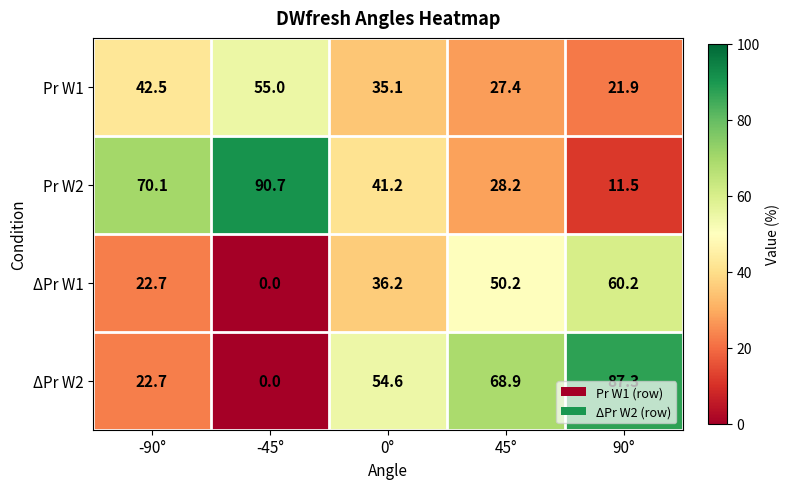

What is the total value across all series at 45°?

174.7